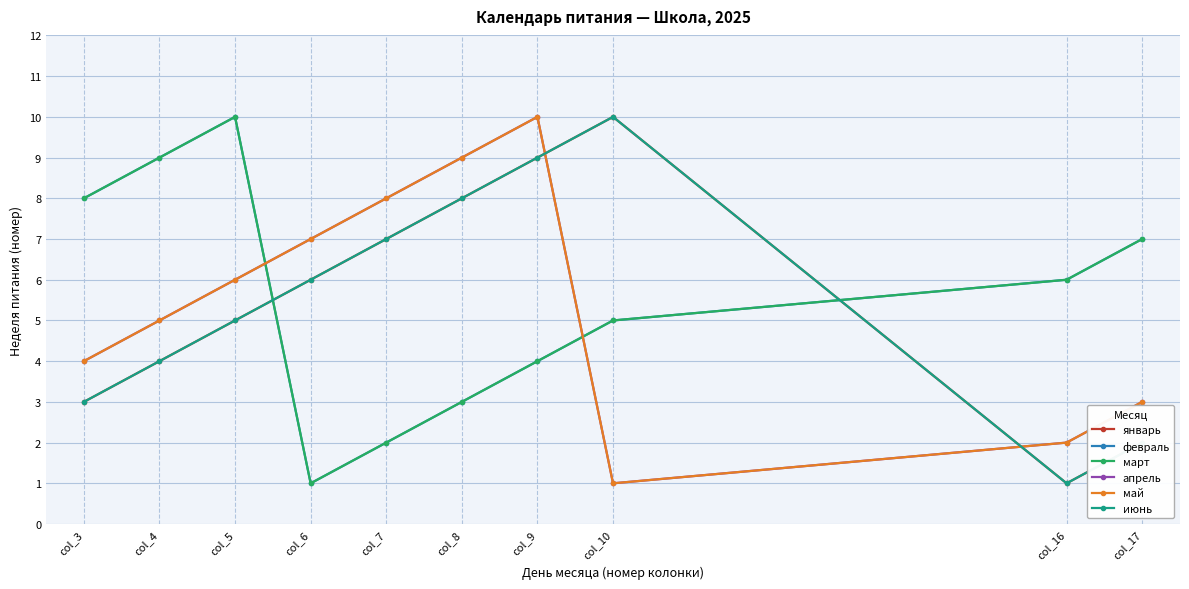

The value of июнь at col_3 is 3. True or false?

True